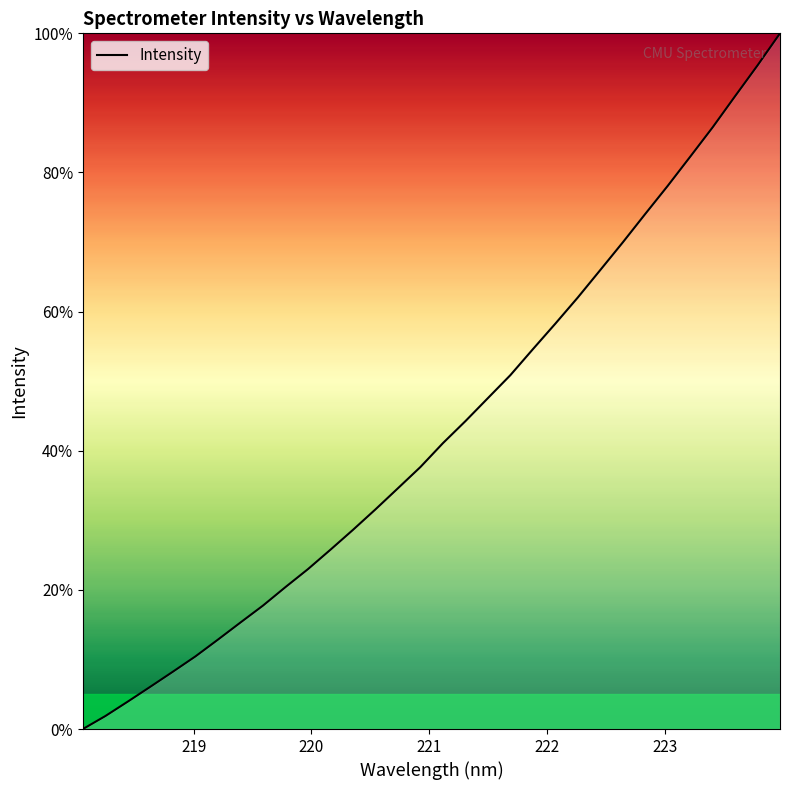

What is the maximum value shown in the chart?

100.0